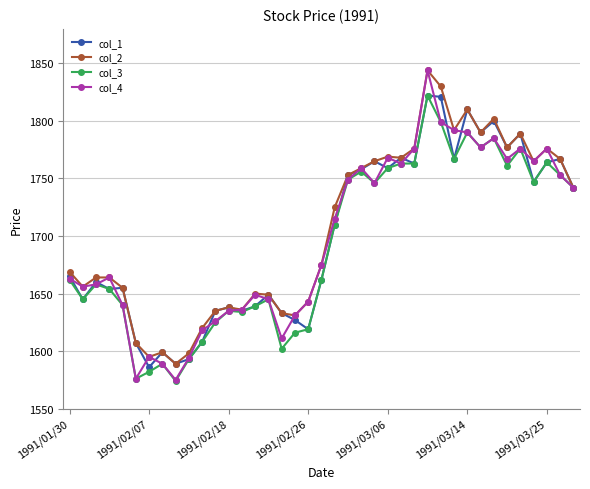

What is the value of the col_1 point at the 6th from the left?

1607